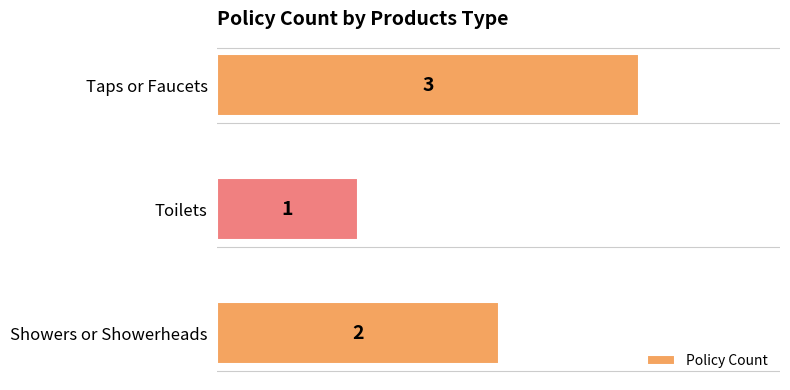

What is the average value?

2